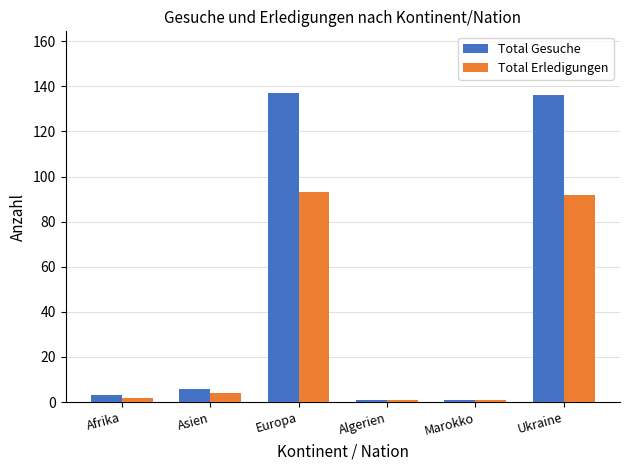

What are all the series names shown in the legend?

Total Gesuche, Total Erledigungen